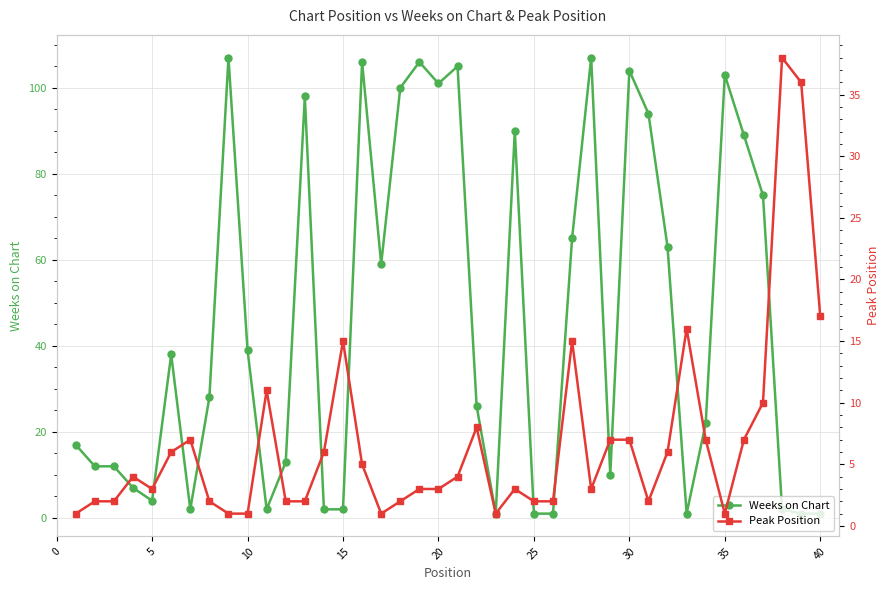

True or false: Peak Position has more than 1 points higher than both neighbors.

True